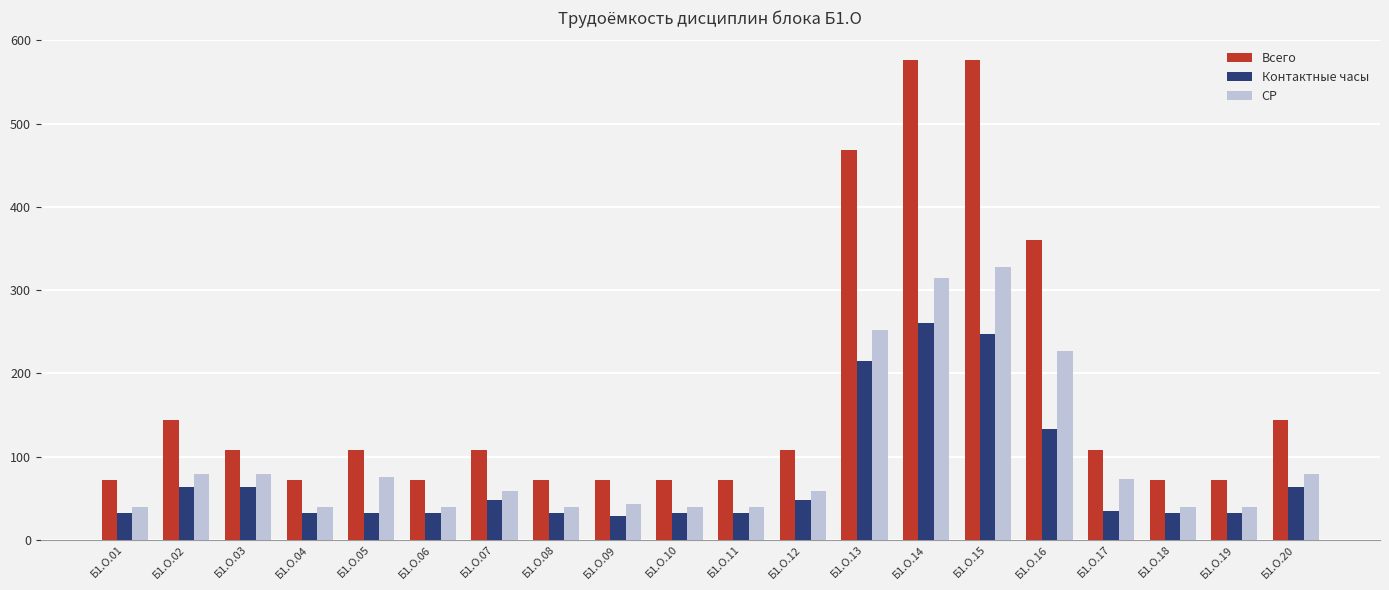

List the series in order of their overall mean, highest first.

Всего, СР, Контактные часы